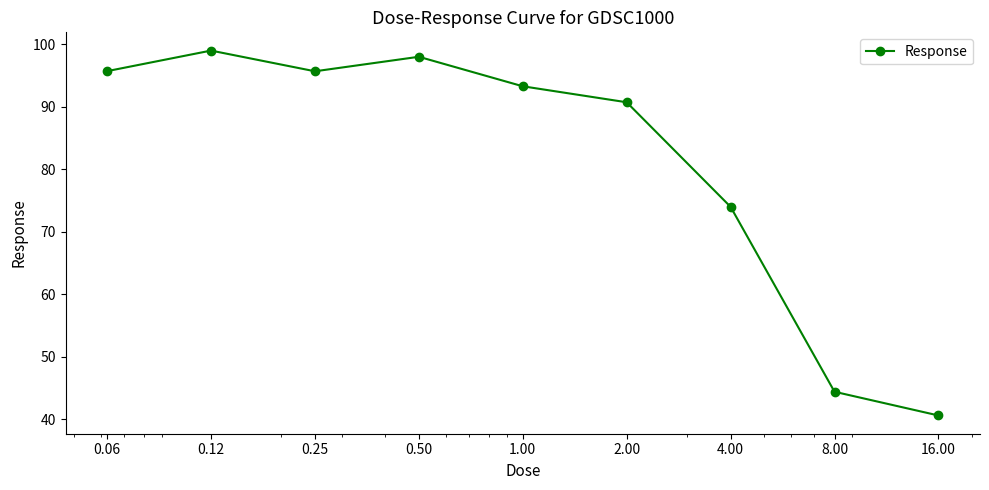

What is the smallest value displayed?

40.6